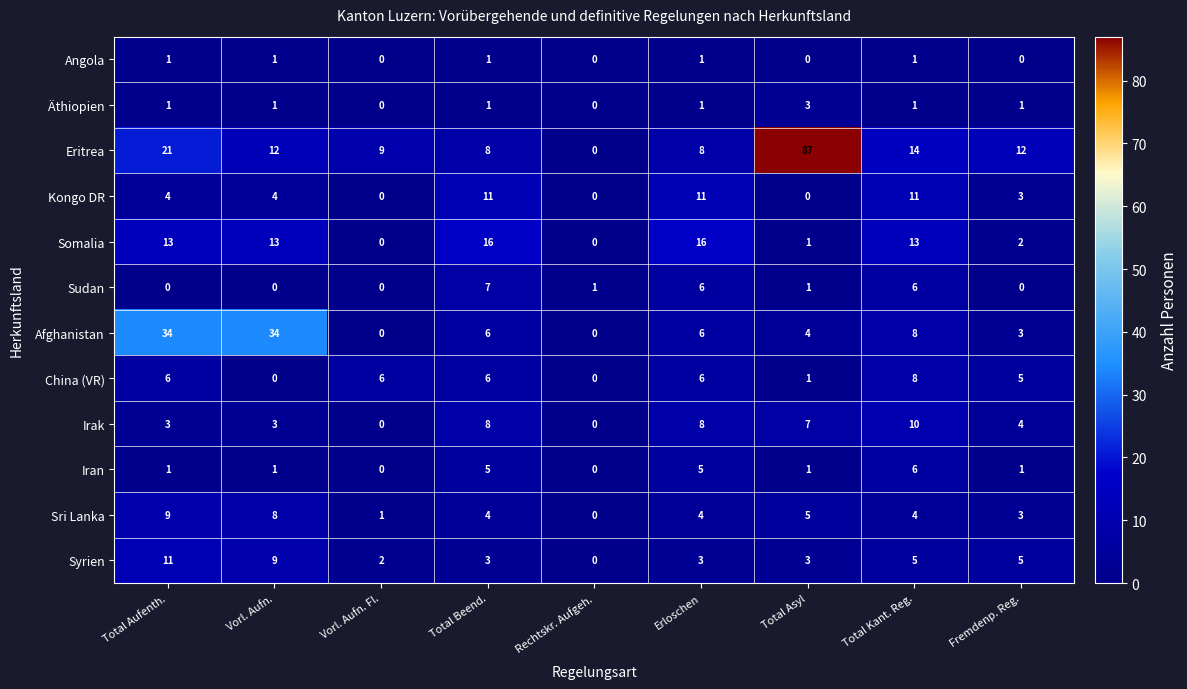

Count the number of data series in this chart.

12